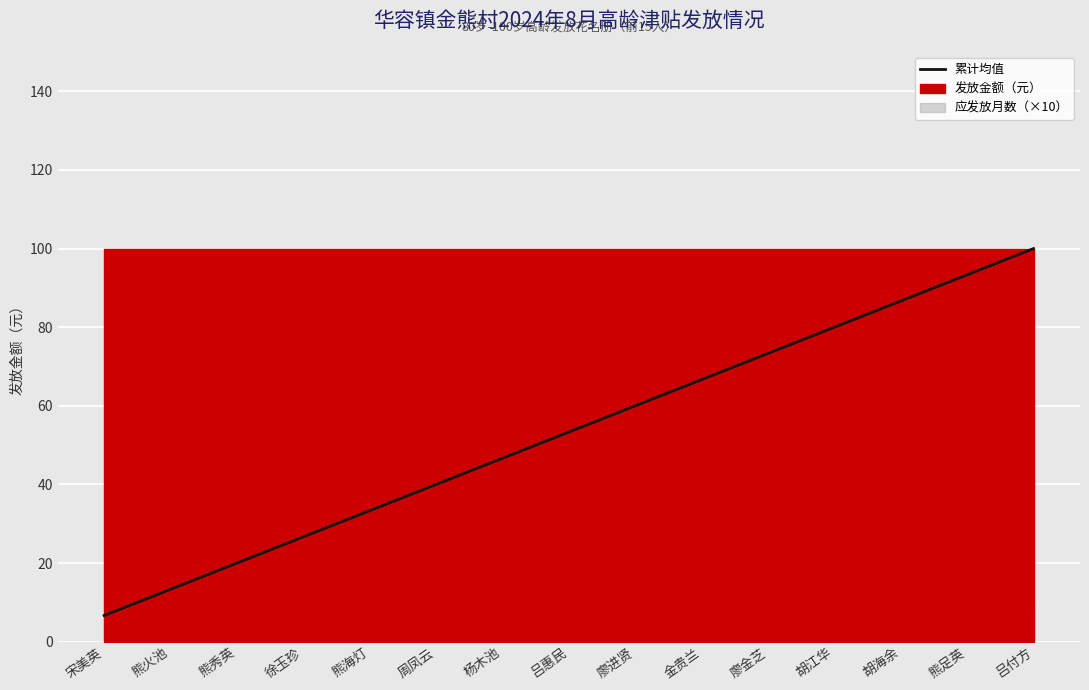

What is the value of the 11th point from the left?

73.3